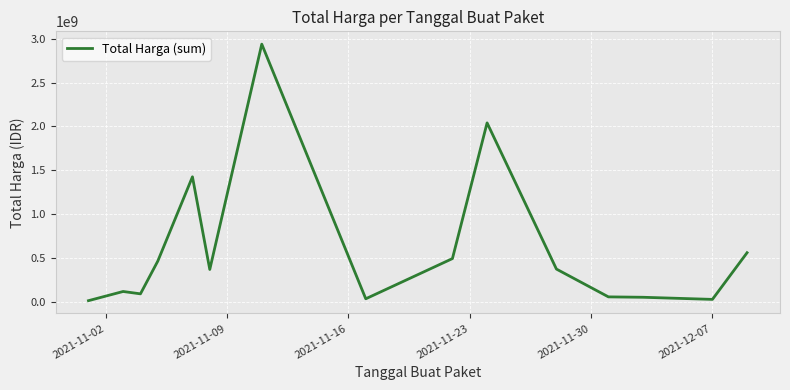

What is the greatest value displayed?

2939434549